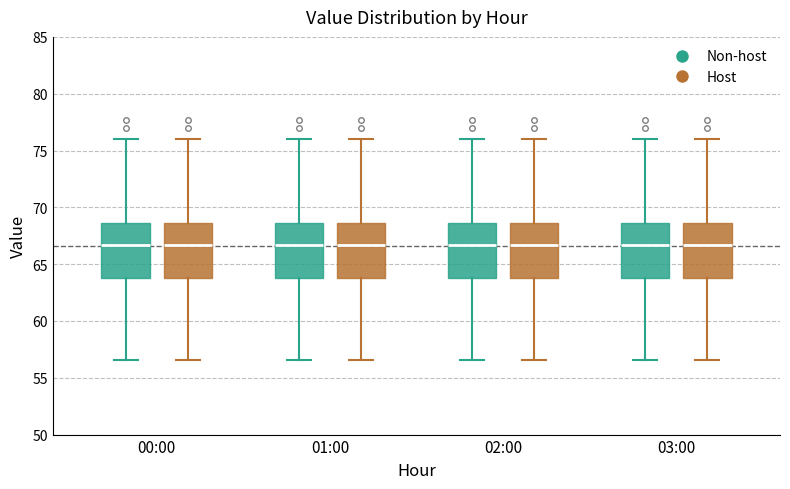

Reading left to right, read every box against the y-axis: the position of its median line, the range the box covers, and the ends of its whiskers. The values are not printed on the chart, so give them approximately, as read against the axis.

00:00 (Non-host): median 66.5, box 64.0 to 68.5, whiskers 56.5 to 76.0
00:00 (Host): median 66.5, box 64.0 to 68.5, whiskers 56.5 to 76.0
01:00 (Non-host): median 66.5, box 64.0 to 68.5, whiskers 56.5 to 76.0
01:00 (Host): median 66.5, box 64.0 to 68.5, whiskers 56.5 to 76.0
02:00 (Non-host): median 66.5, box 64.0 to 68.5, whiskers 56.5 to 76.0
02:00 (Host): median 66.5, box 64.0 to 68.5, whiskers 56.5 to 76.0
03:00 (Non-host): median 66.5, box 64.0 to 68.5, whiskers 56.5 to 76.0
03:00 (Host): median 66.5, box 64.0 to 68.5, whiskers 56.5 to 76.0